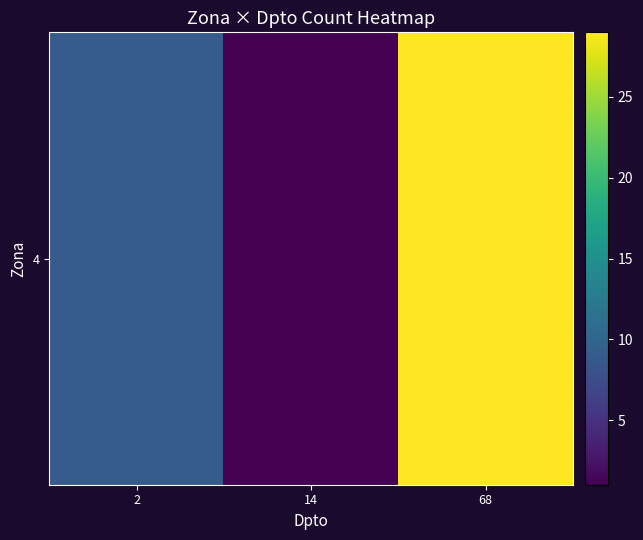

What is the greatest value displayed?

29